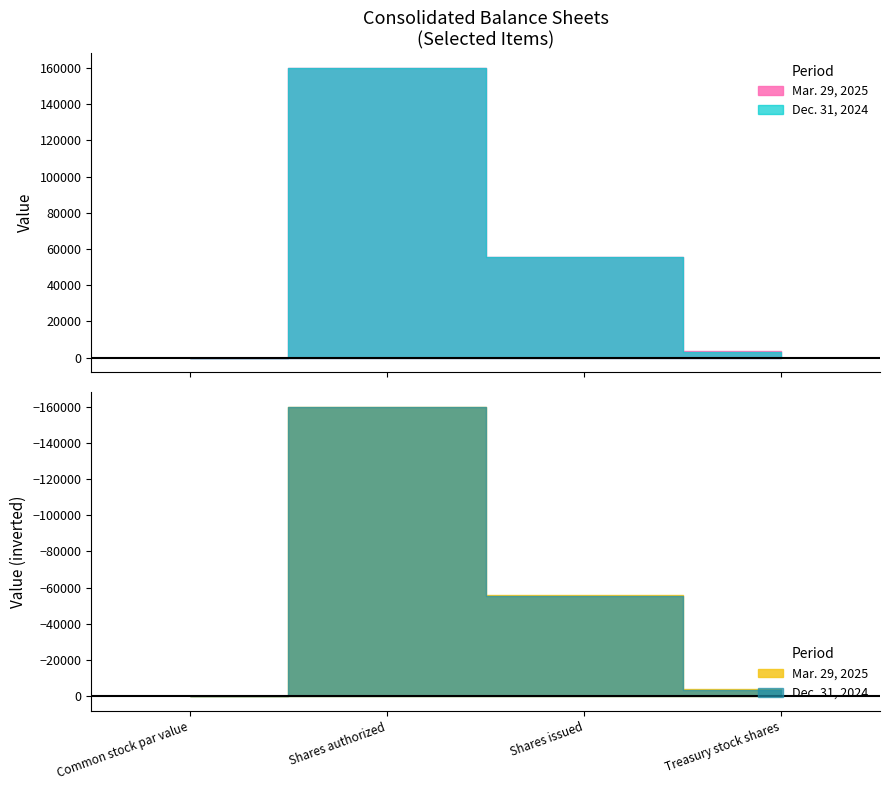

Between Treasury stock shares and Shares authorized, which is larger?

Shares authorized